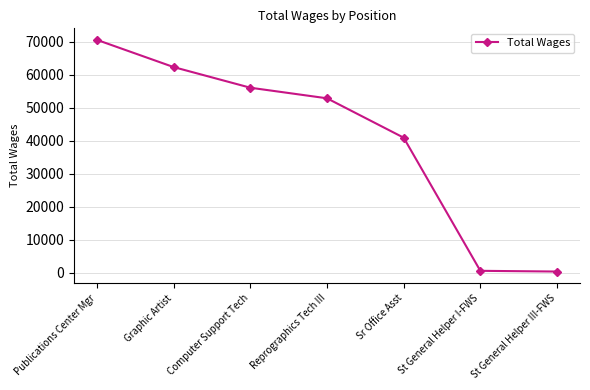

Where does the data first go above 52891?

Publications Center Mgr